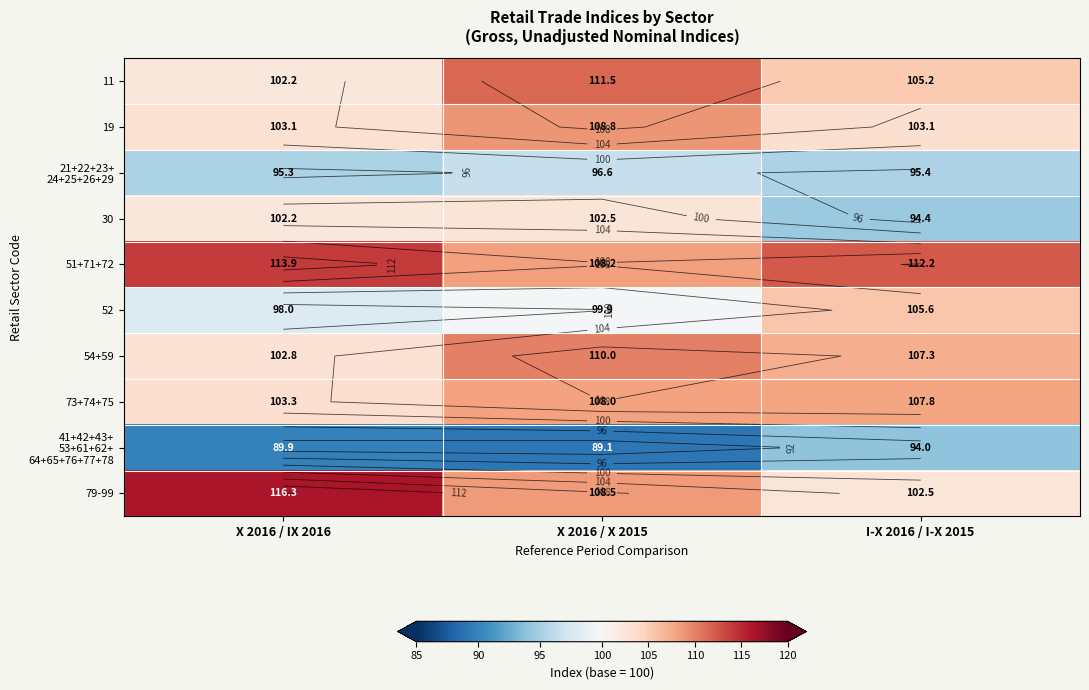

What is the average value of the 52 series?

101.1